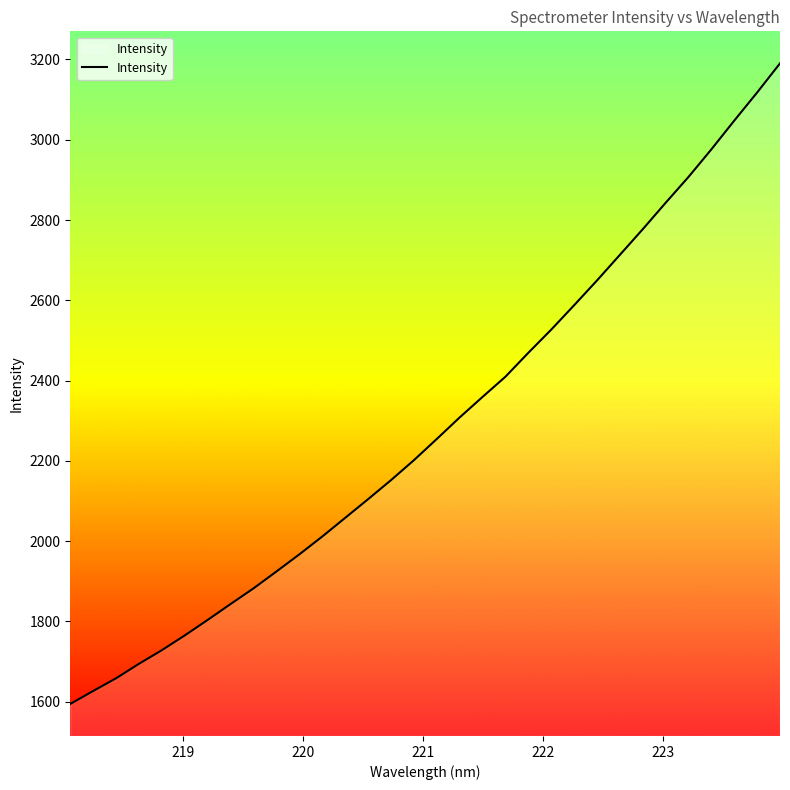

What is the difference between the second highest and minimum values?

1523.3